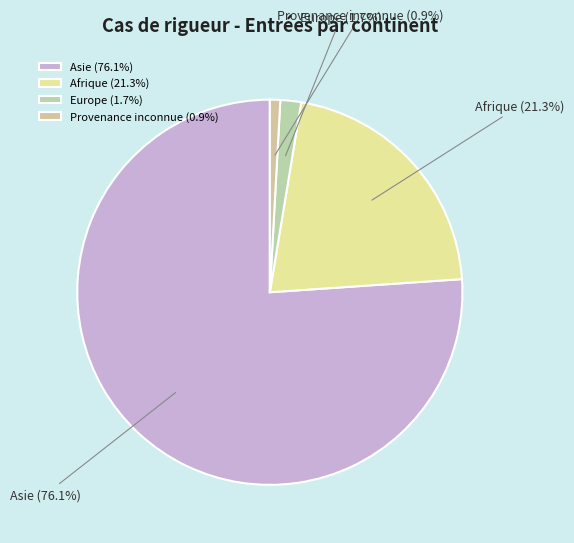

Approximately how many times larger is the value at Asie compared to Afrique?

3.6